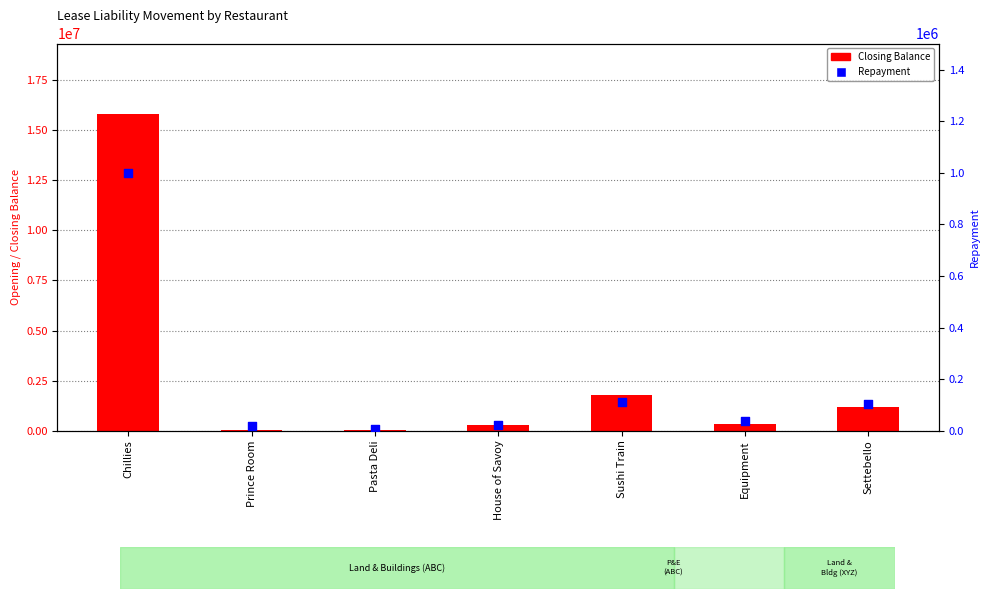

What is the total value across all series at Settebello?

1308687.6